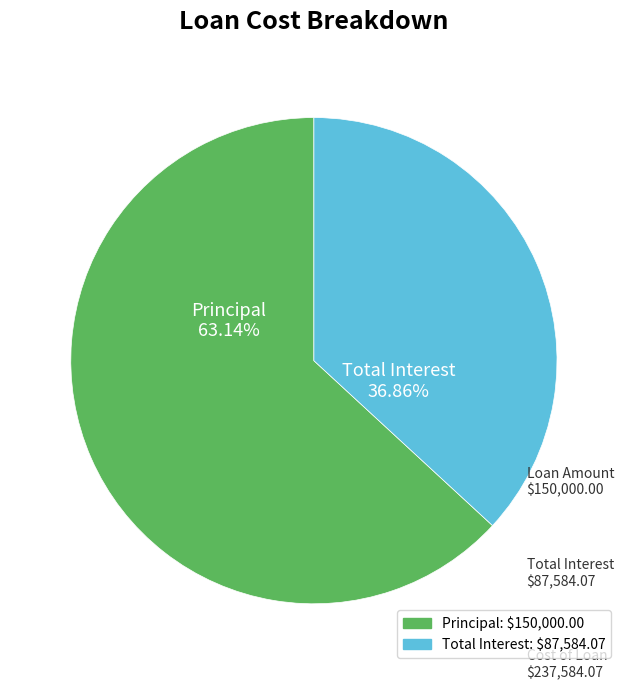

What percentage is the Total Interest slice, to the nearest percent?

37%